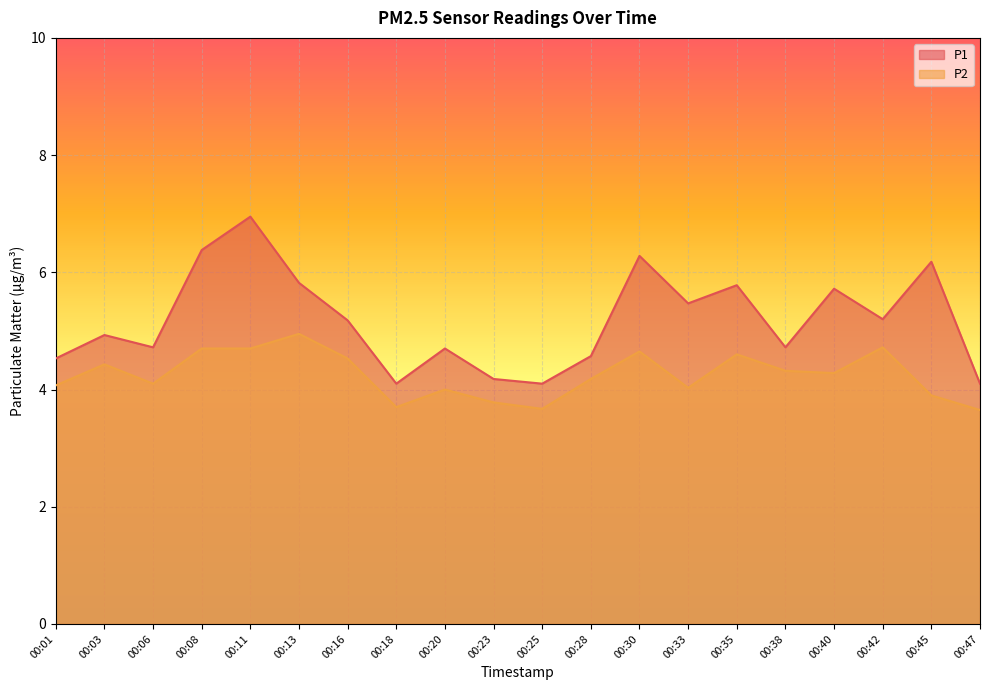

How many values in the P2 series are below 4?

5